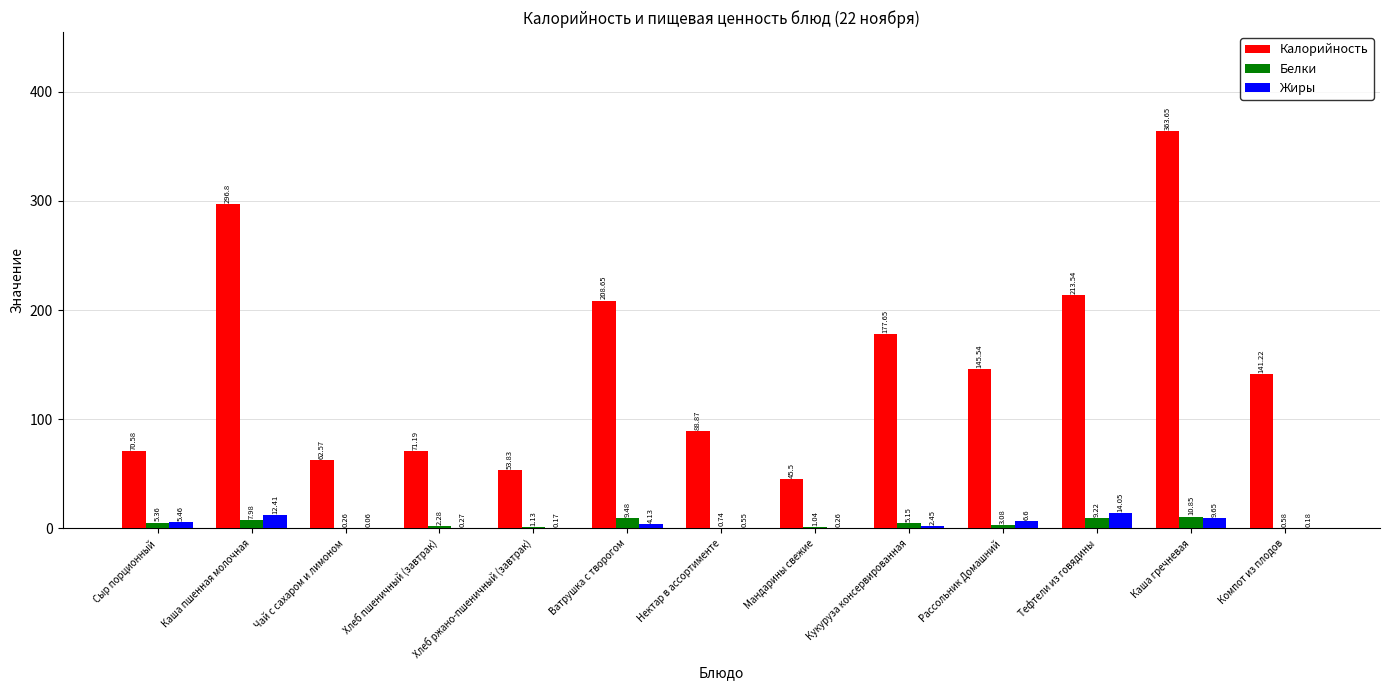

What is the sum of the Белки values at Каша гречневая and Кукуруза консервированная?

16.0